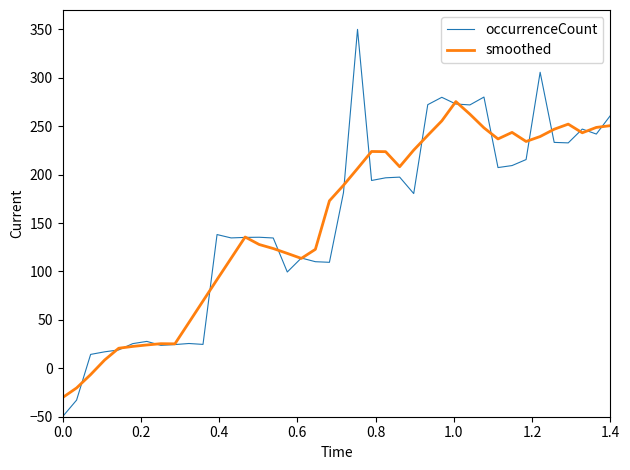

How many distinct data groups are displayed?

2